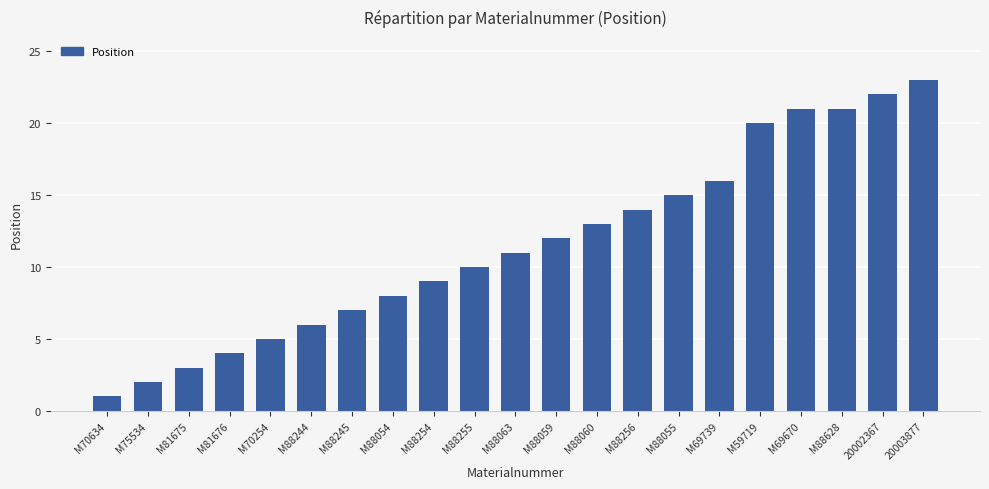

How many values are below 11?

10